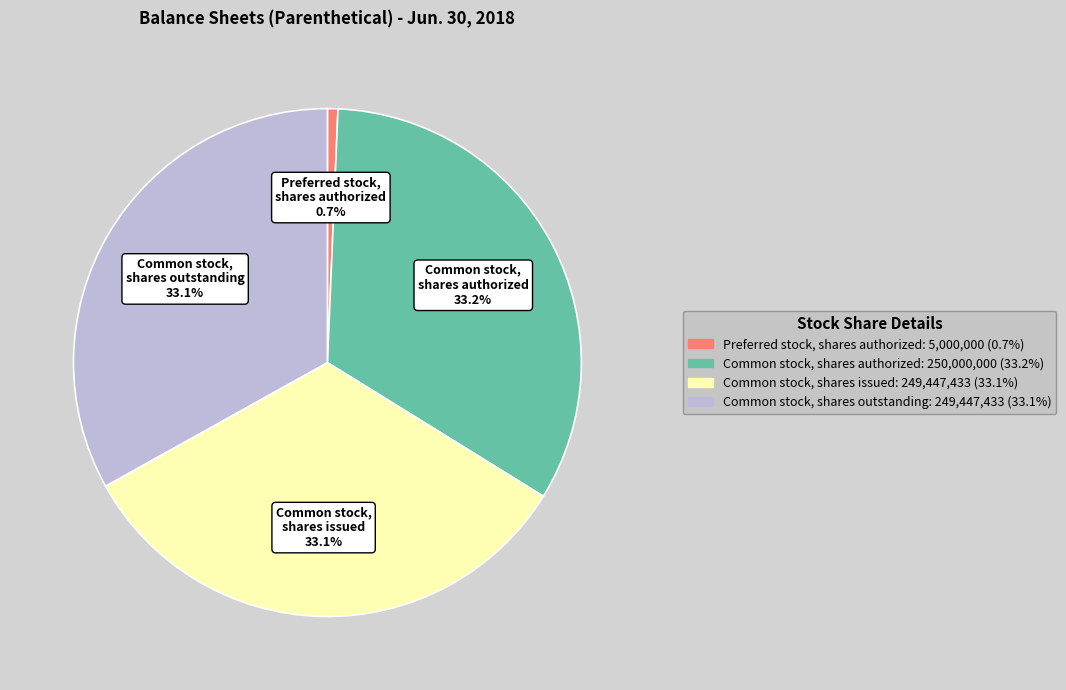

Is there any slice that represents more than half of the pie?

No